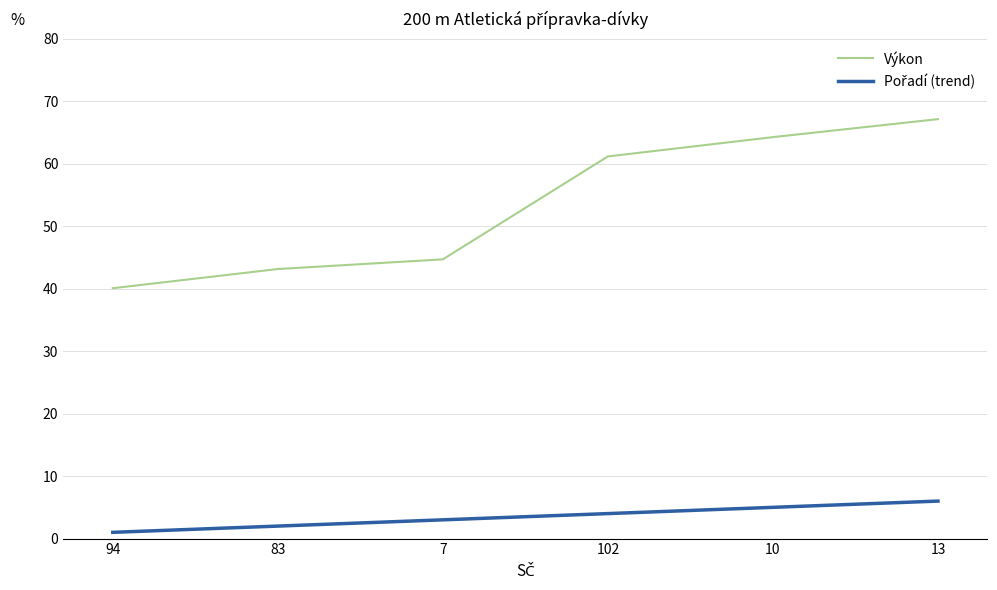

What is the approximate value of Výkon at 13?

67.1